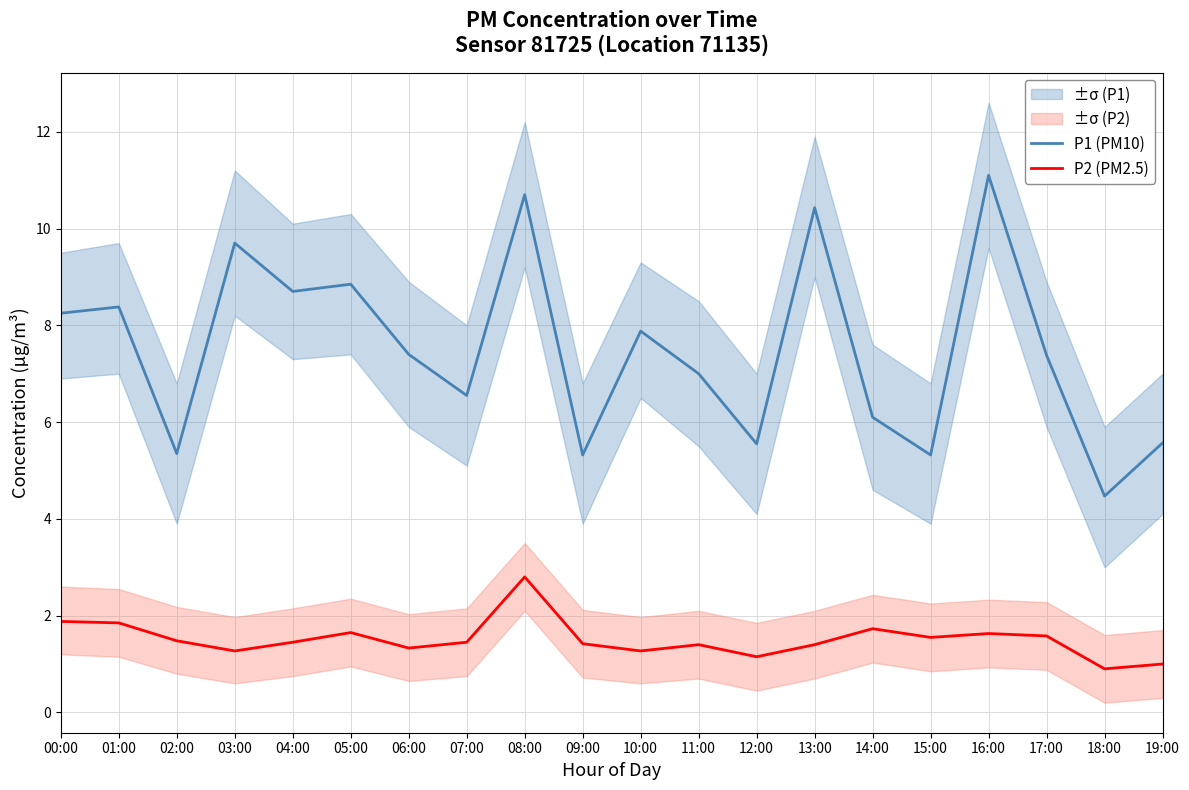

List the labels in order of P1 (PM10) value, largest first.

16:00, 08:00, 13:00, 03:00, 05:00, 04:00, 01:00, 00:00, 10:00, 06:00, 17:00, 11:00, 07:00, 14:00, 19:00, 12:00, 02:00, 09:00, 15:00, 18:00